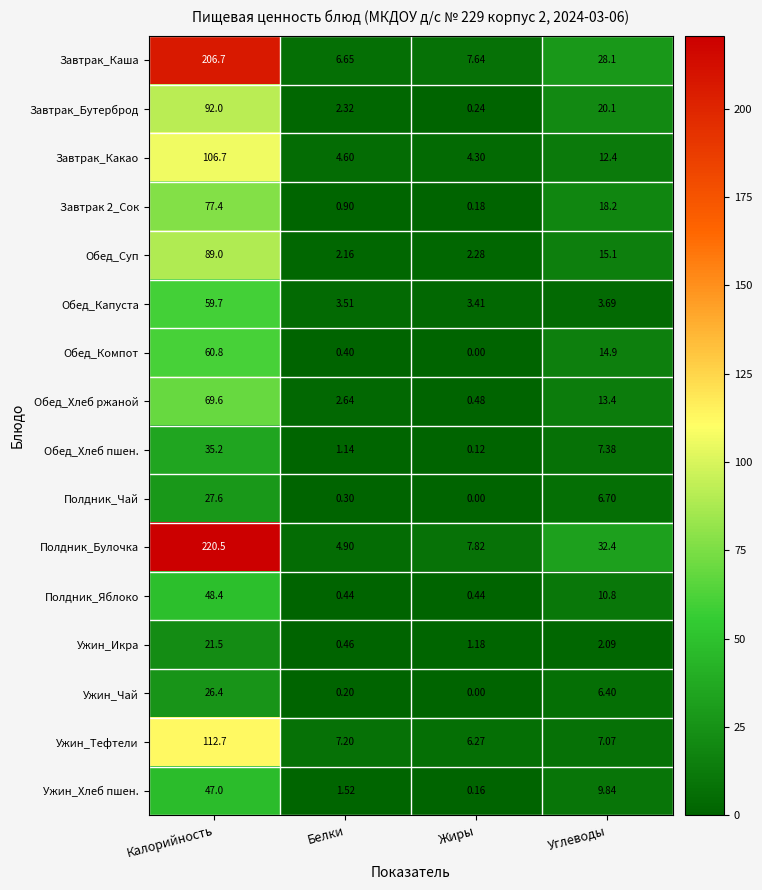

Which label corresponds to the largest value in the chart?

Калорийность